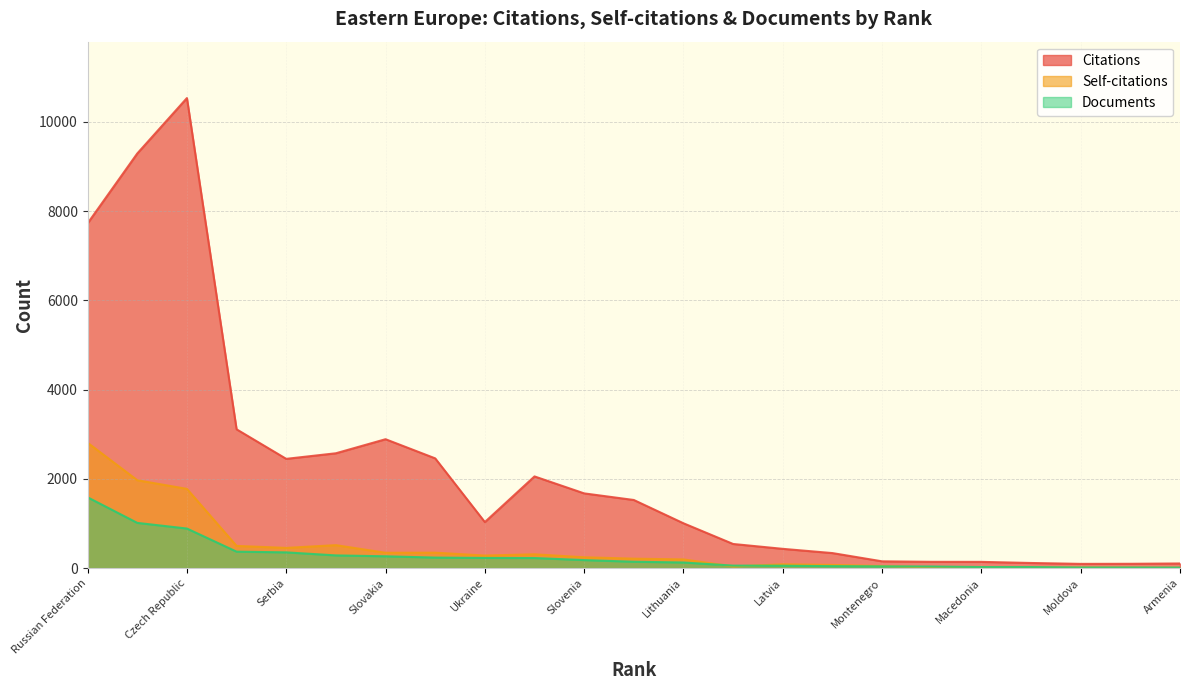

True or false: Self-citations and Citations intersect in this chart.

False